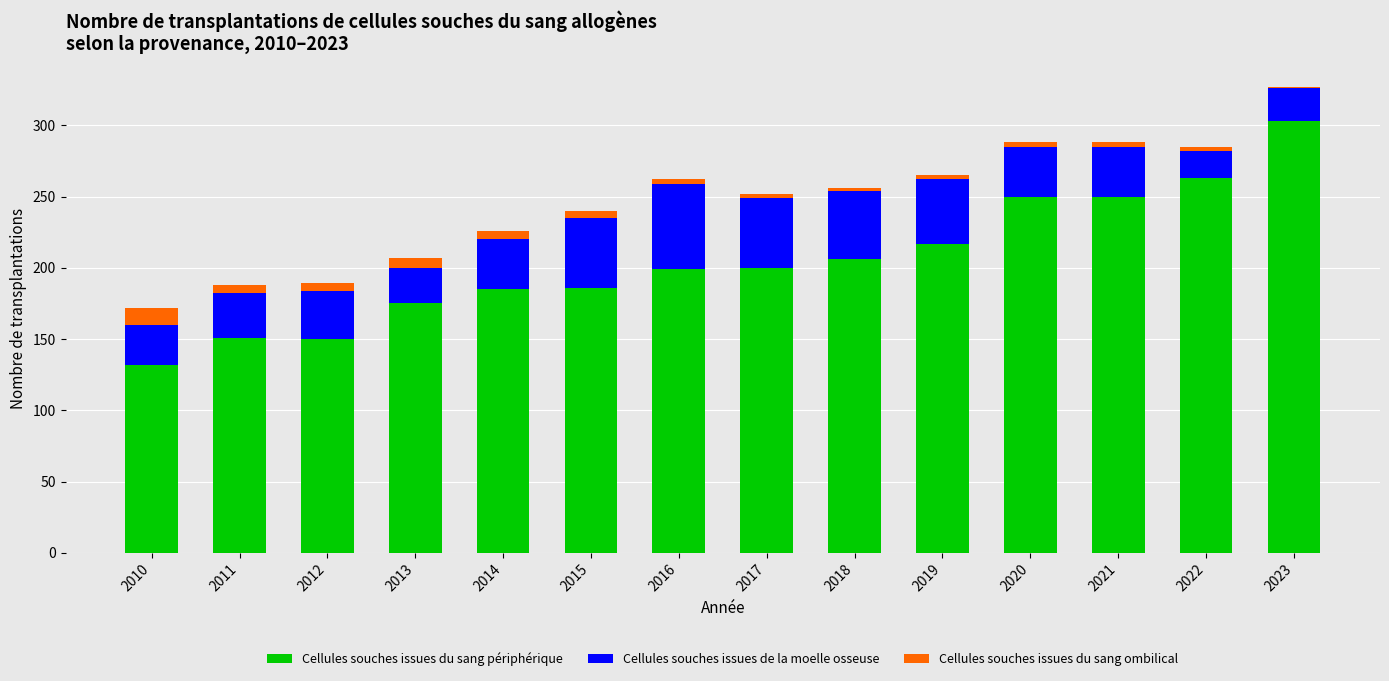

What is the total value across all series at 2013?

207